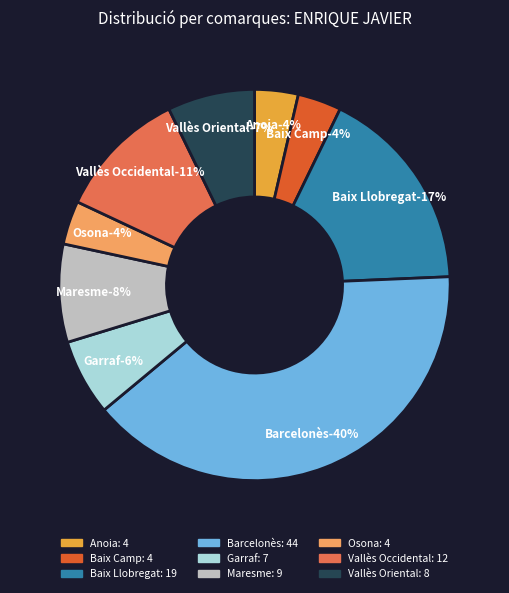

True or false: Garraf accounts for 1% of the total.

False